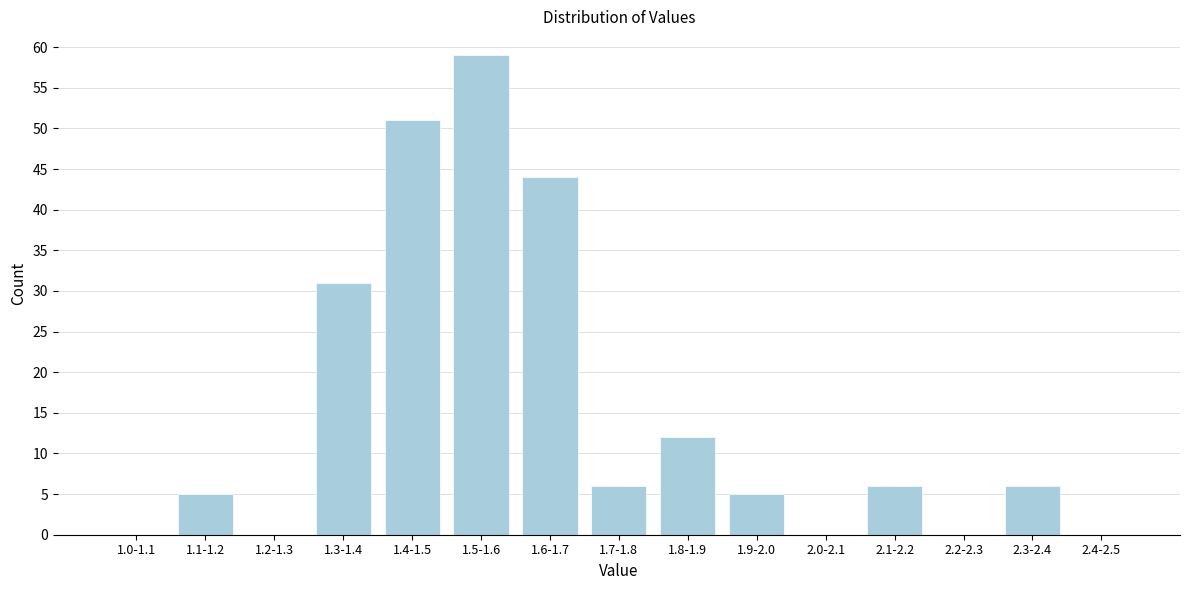

Reading left to right, transcribe all the data shown in this chart.

1.0-1.1=0	1.1-1.2=5	1.2-1.3=0	1.3-1.4=31	1.4-1.5=51	1.5-1.6=59	1.6-1.7=44	1.7-1.8=6	1.8-1.9=12	1.9-2.0=5	2.0-2.1=0	2.1-2.2=6	2.2-2.3=0	2.3-2.4=6	2.4-2.5=0